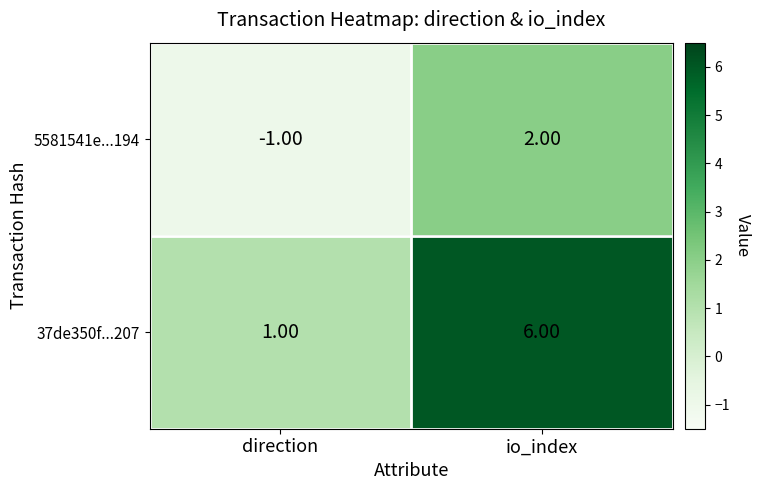

Count the number of categories in the chart.

2